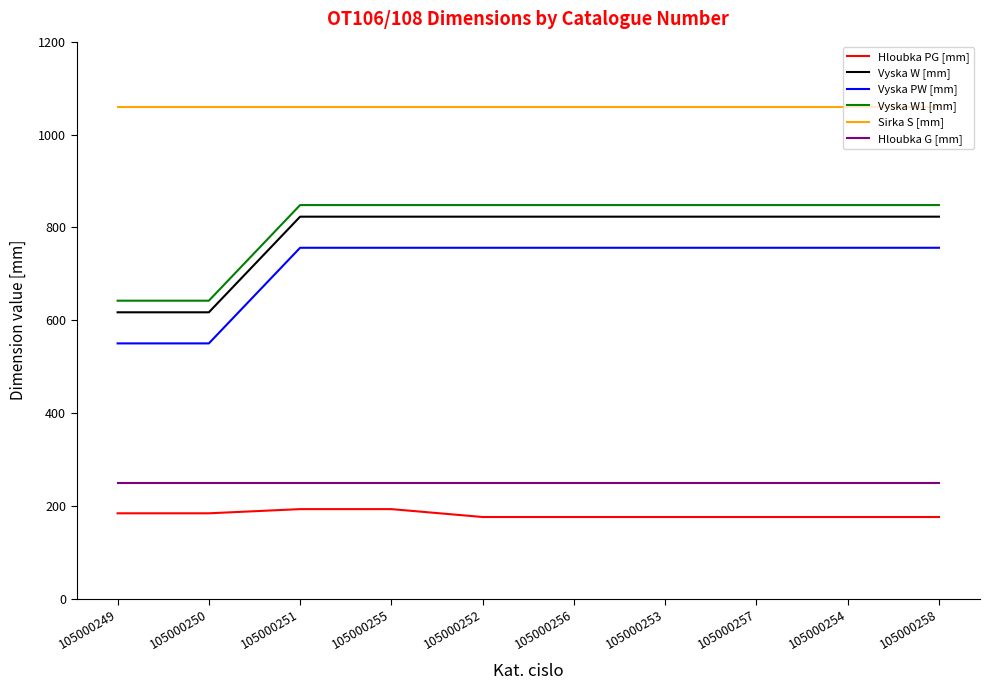

What is the lowest value of the Hloubka PG [mm] series?

176